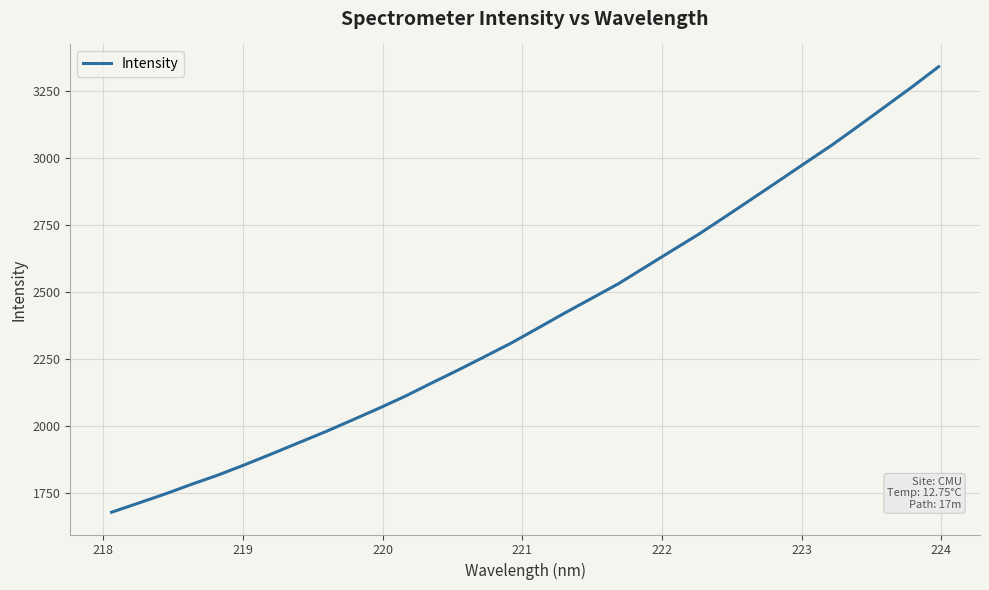

What is the smallest value displayed?

1676.8